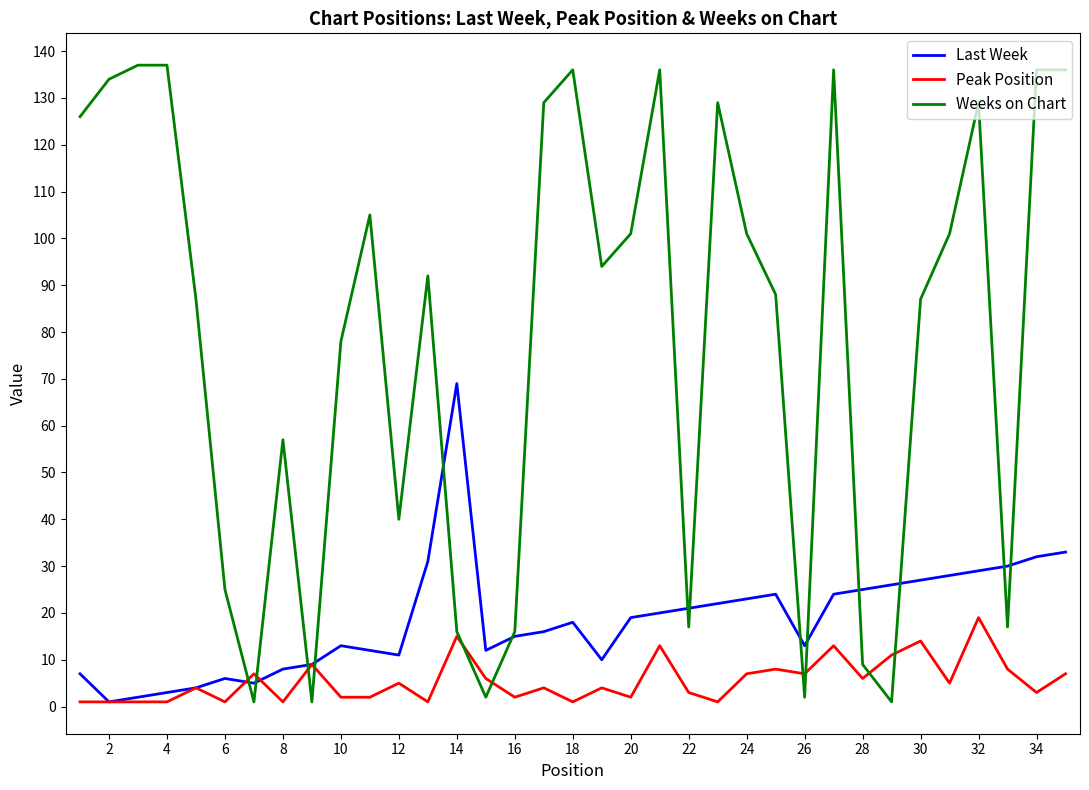

What is the average value of the Peak Position series?

6